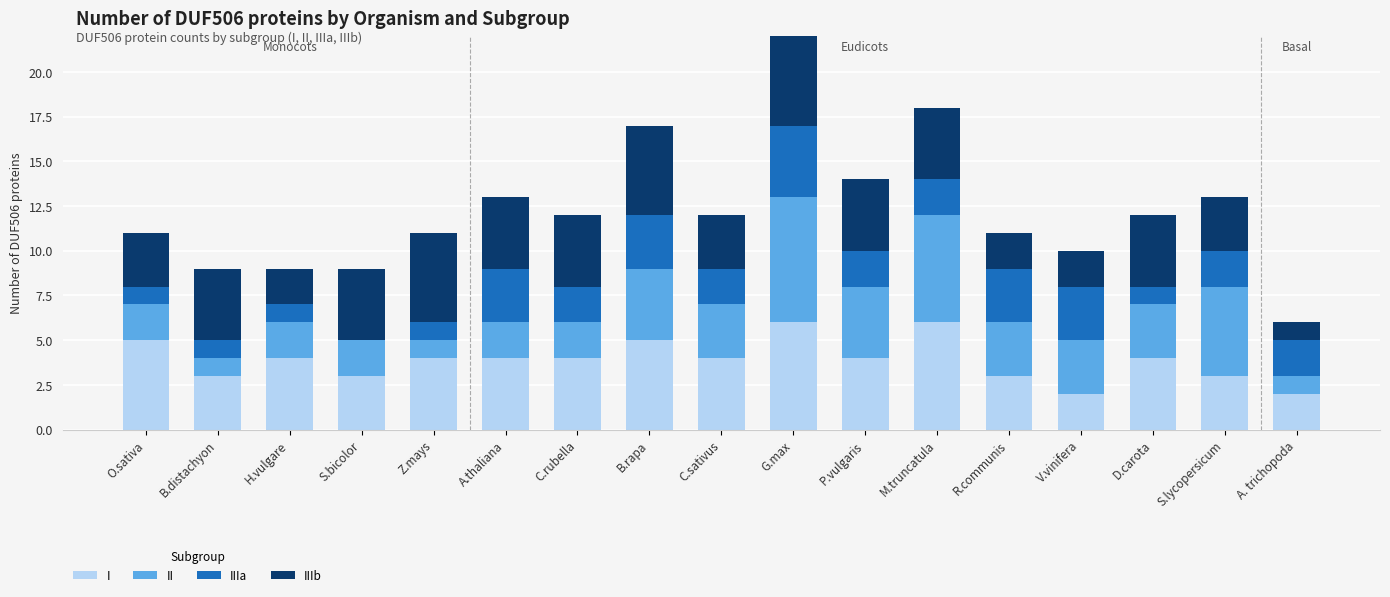

What is the value of the IIIa bar at the 1st from the left?

1